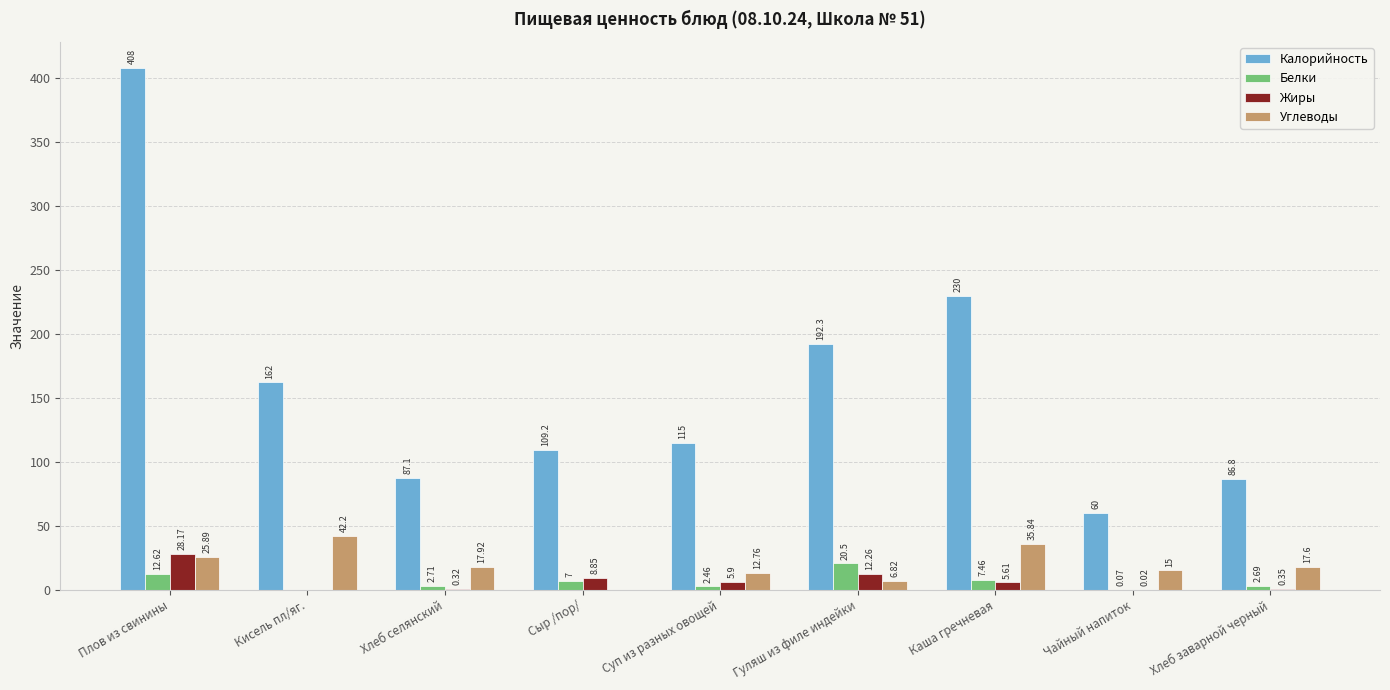

What is the difference between the Углеводы values at Сыр /пор/ and Чайный напиток?

15.0